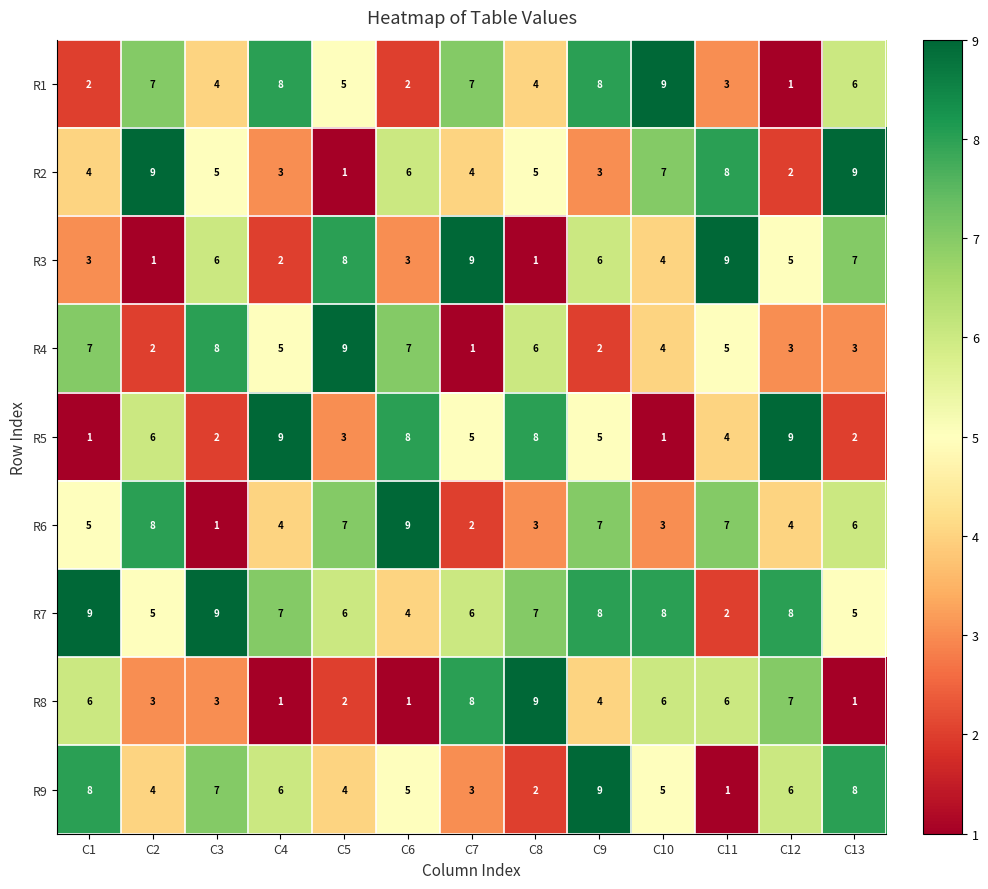

True or false: R6 has a value of 4 at C4.

True